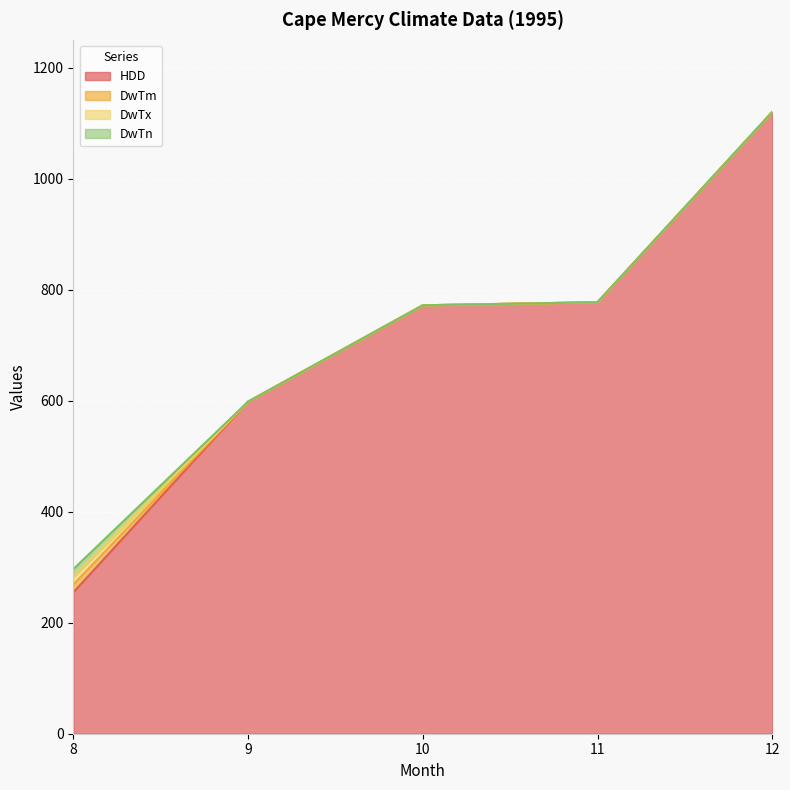

Is it true that DwTn equals 7.4 at 12?

False